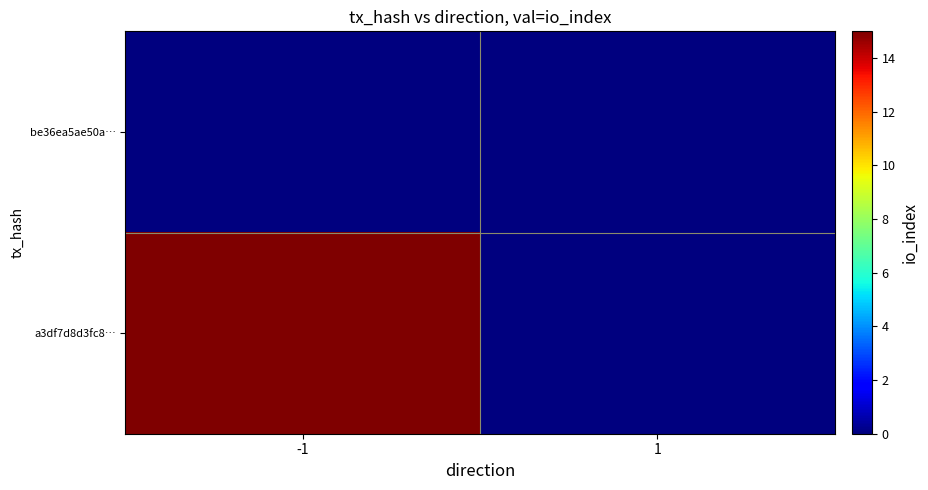

List the series in order of their overall mean, highest first.

a3df7d8d3fc8…, be36ea5ae50a…